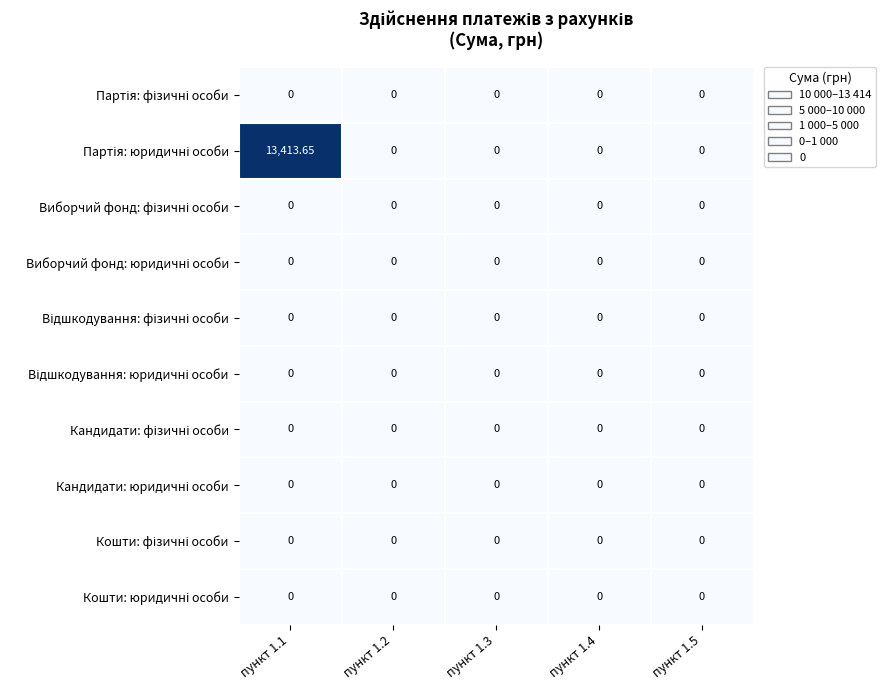

How many categories are shown in the chart?

5